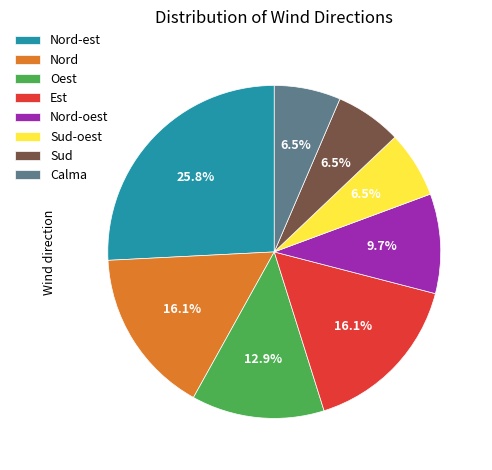

Is there any slice that represents more than half of the pie?

No